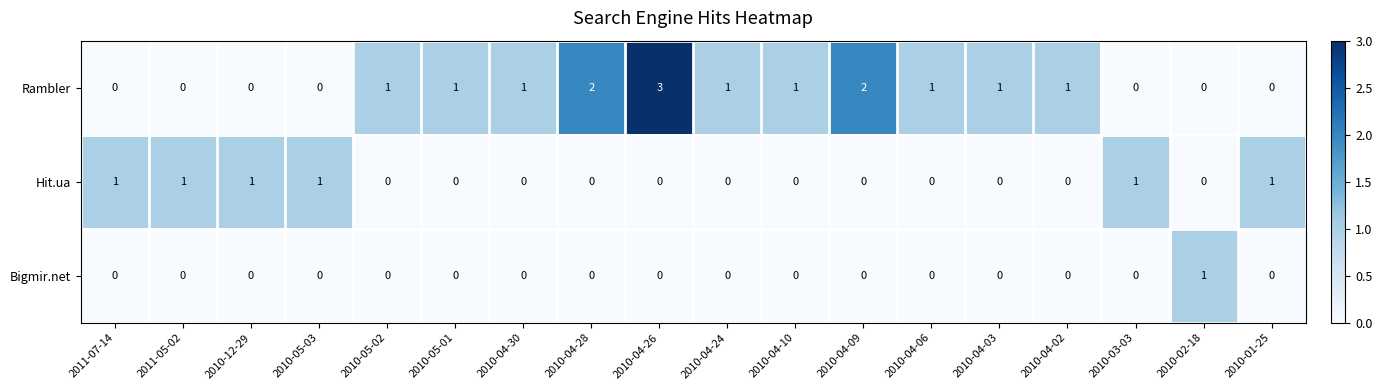

At which label does Rambler reach its peak?

2010-04-26